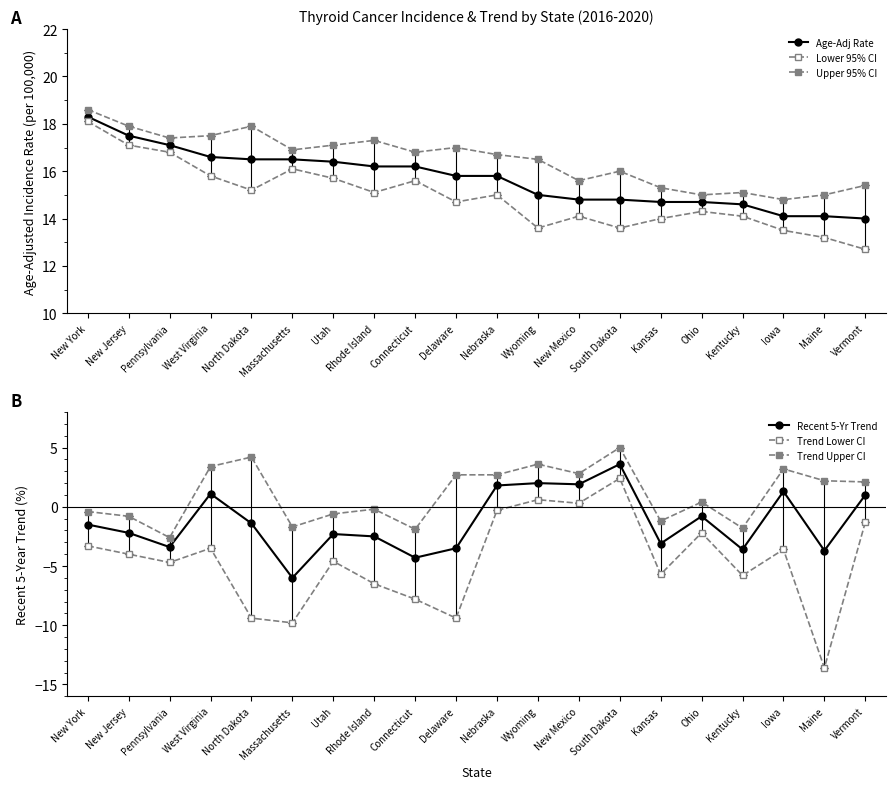

Which series has the largest range (max minus min)?

Trend Lower CI